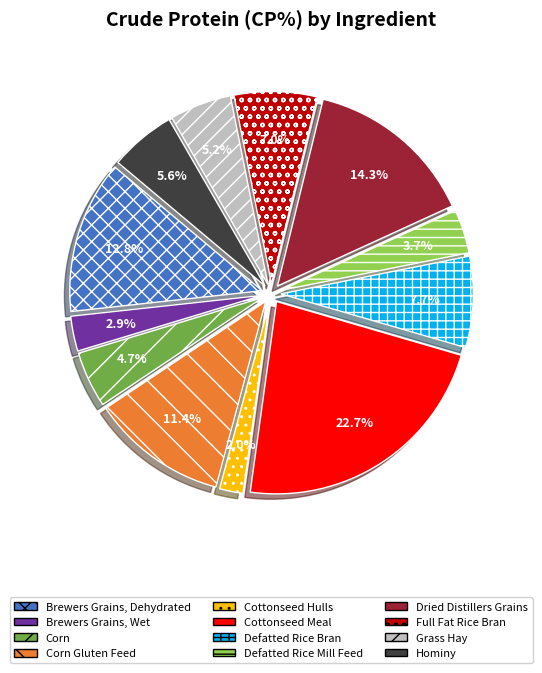

Is Hominy the majority of the pie?

No